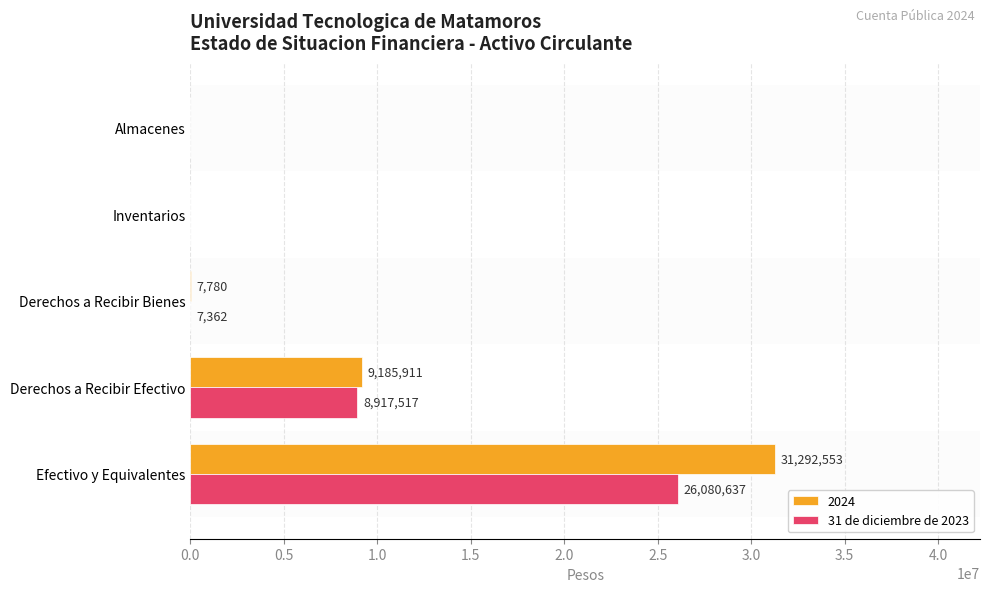

What is the highest value of the 31 de diciembre de 2023 series?

26080637